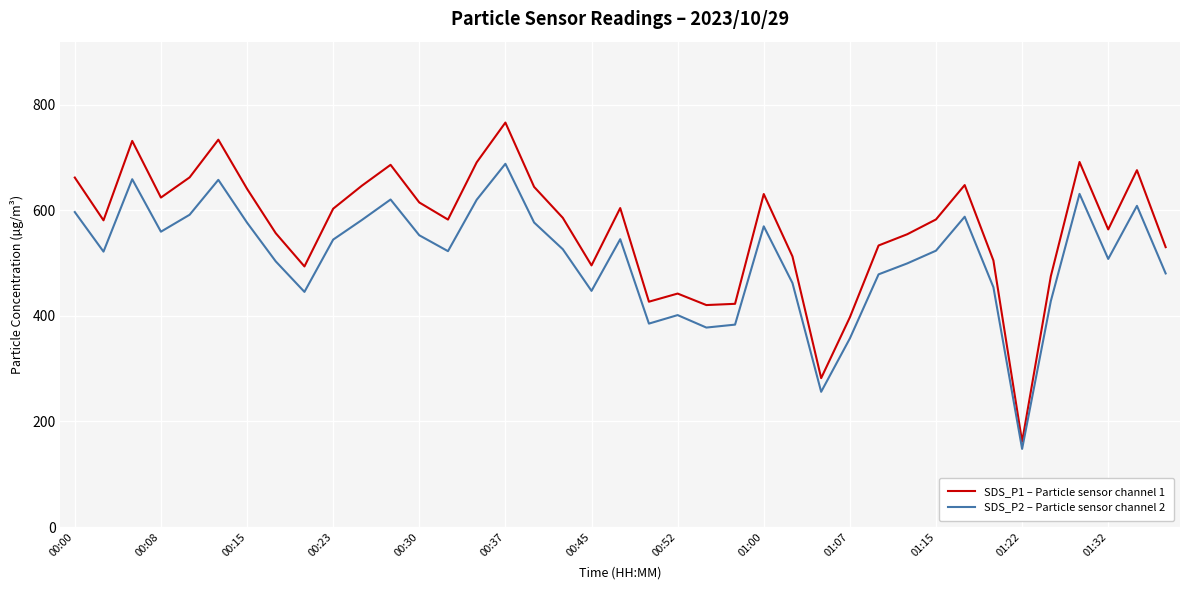

Does the chart display data point markers on the line(s)?

No